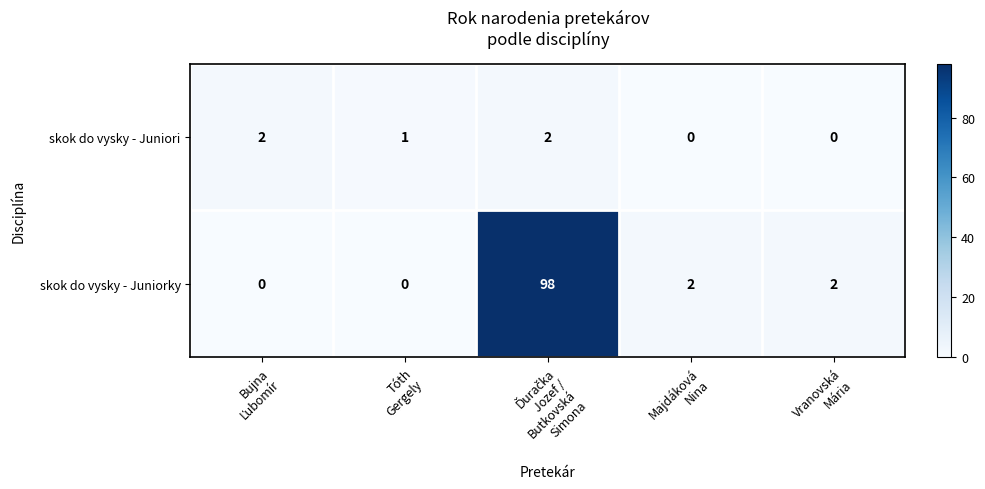

What is the sum of all skok do vysky - Juniori values?

5